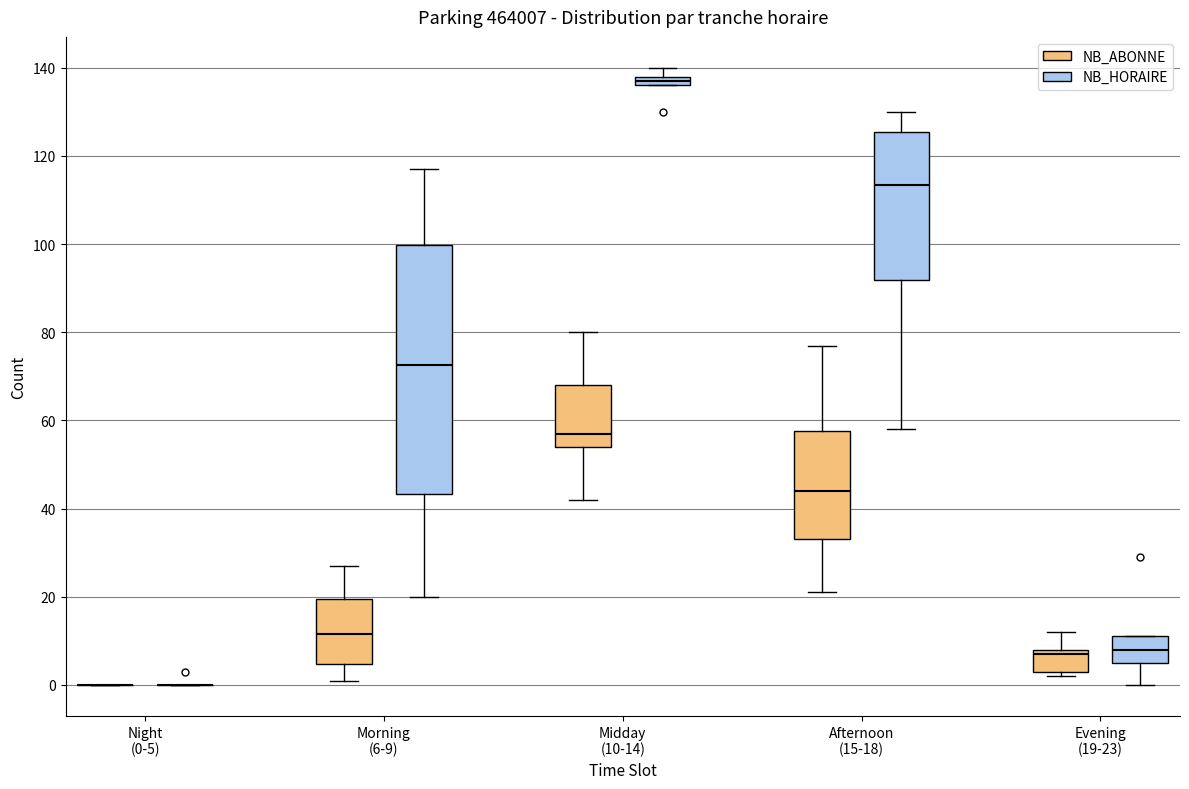

Comparing the boxes themselves (not the whiskers), which one is the tallest?

Morning (6-9) (NB_HORAIRE)